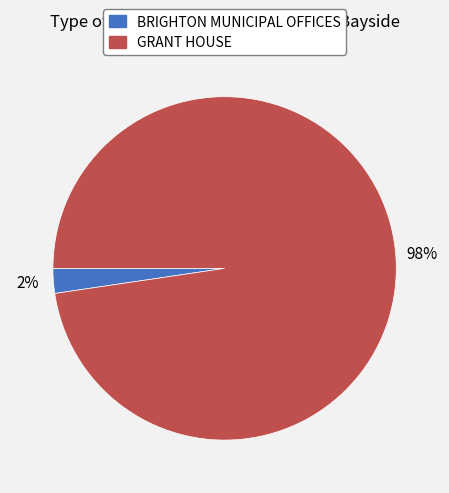

Is BRIGHTON MUNICIPAL OFFICES the majority of the pie?

No